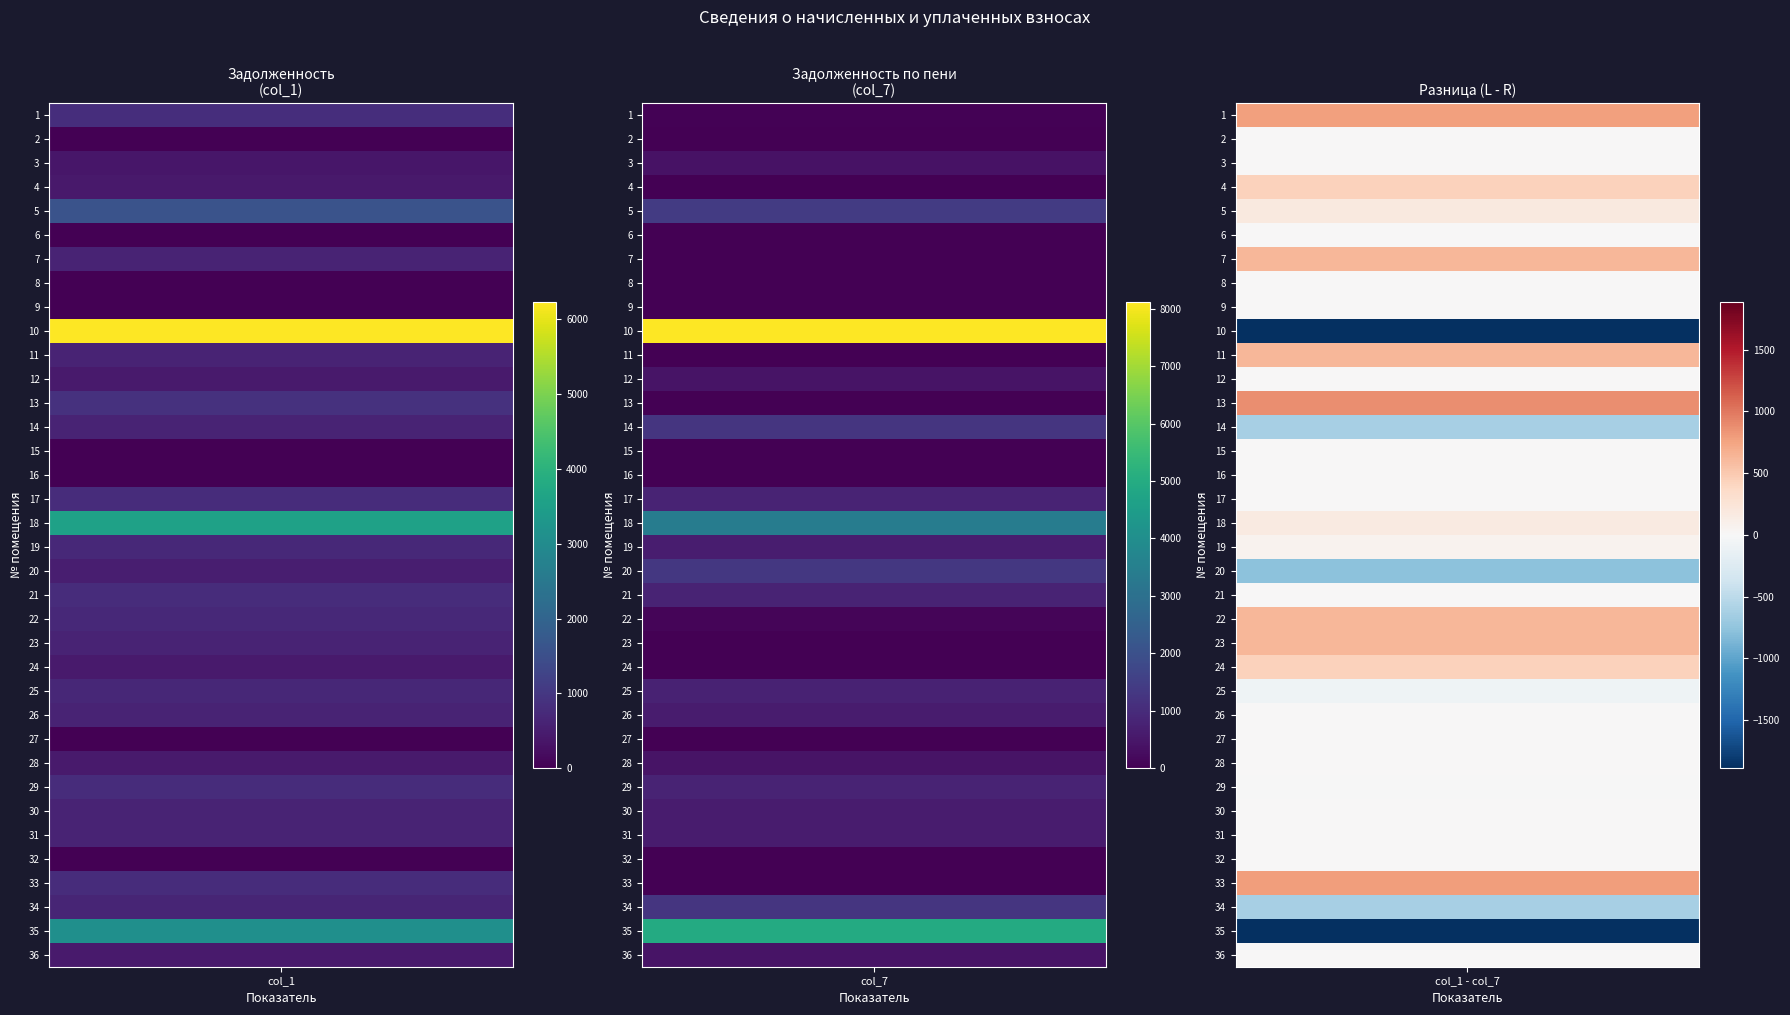

How many values in the diff series exceed 0?

13